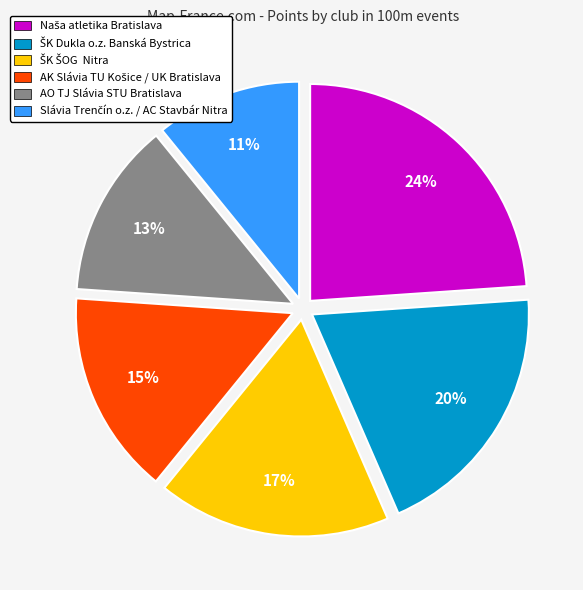

Count the number of slices in the pie.

6